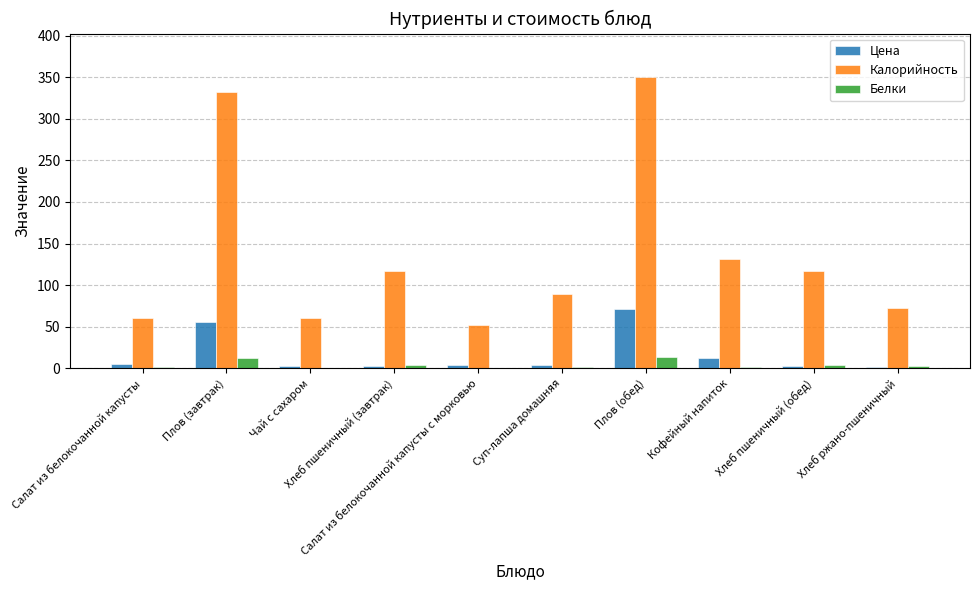

What is the maximum value shown in the chart?

350.0